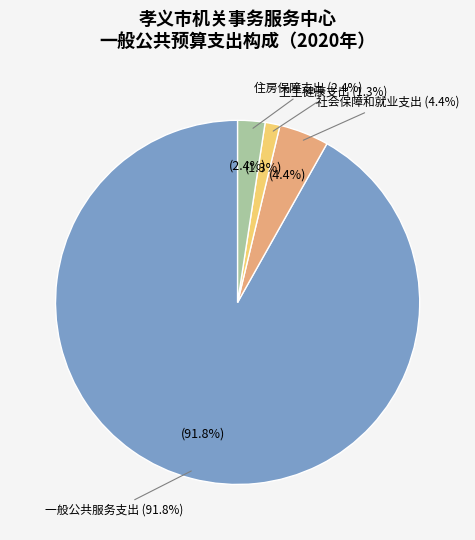

Count the number of slices in the pie.

4